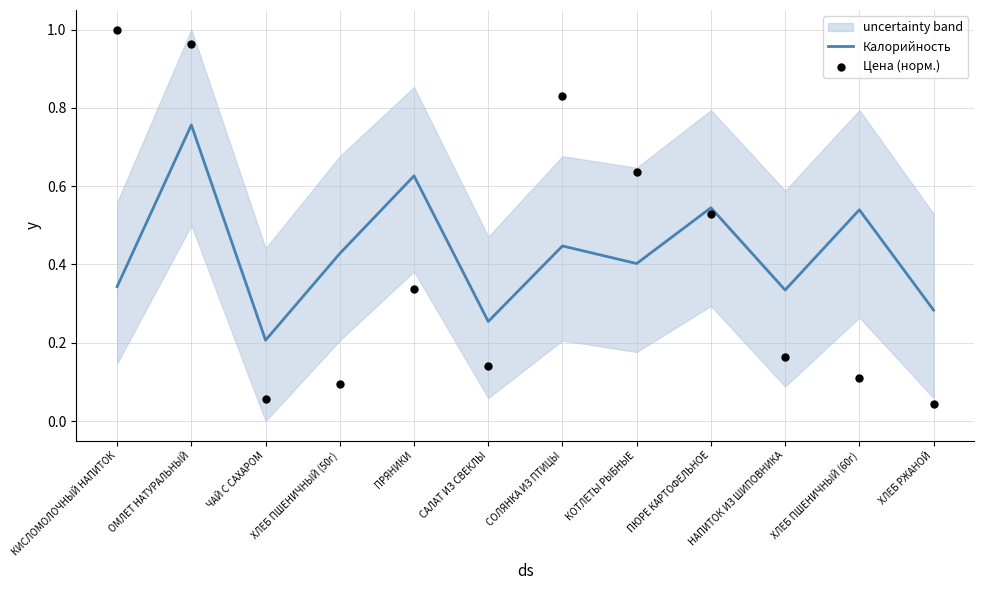

What is the total value across all series at СОЛЯНКА ИЗ ПТИЦЫ?

1.3